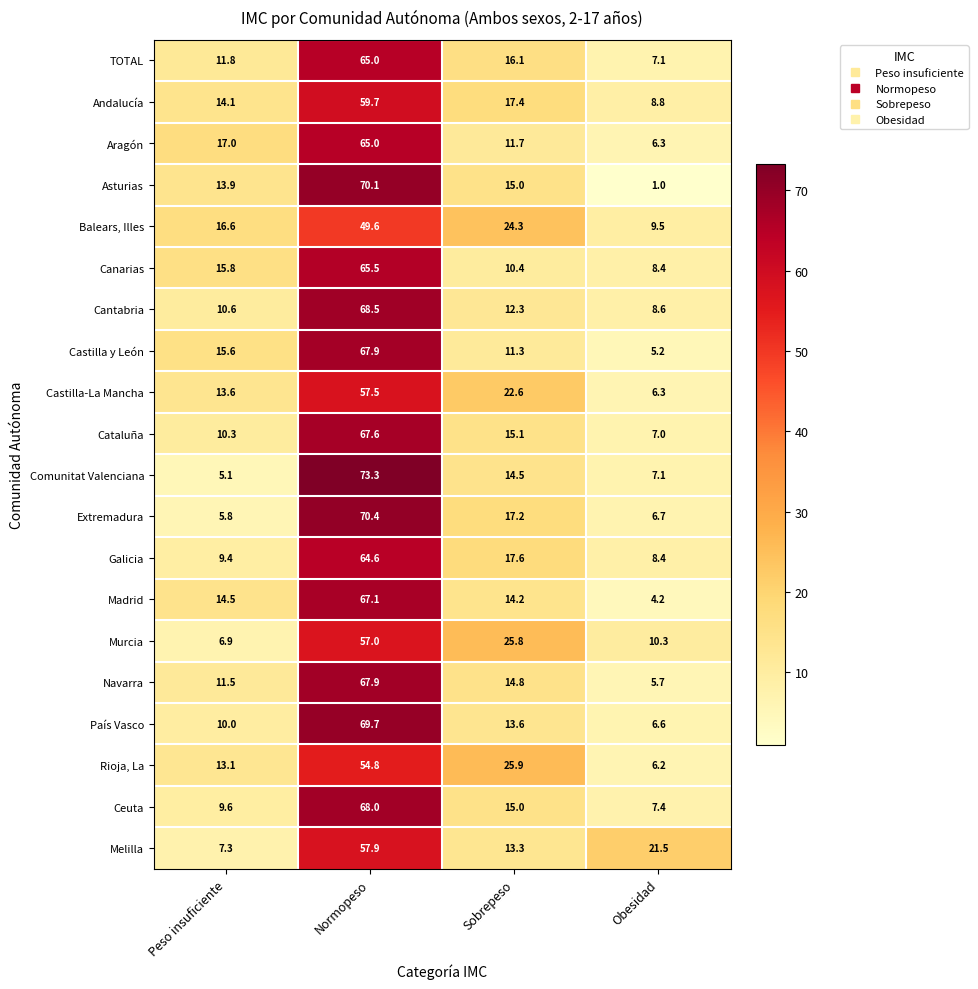

Which series changed the most between Normopeso and Sobrepeso?

Comunitat Valenciana